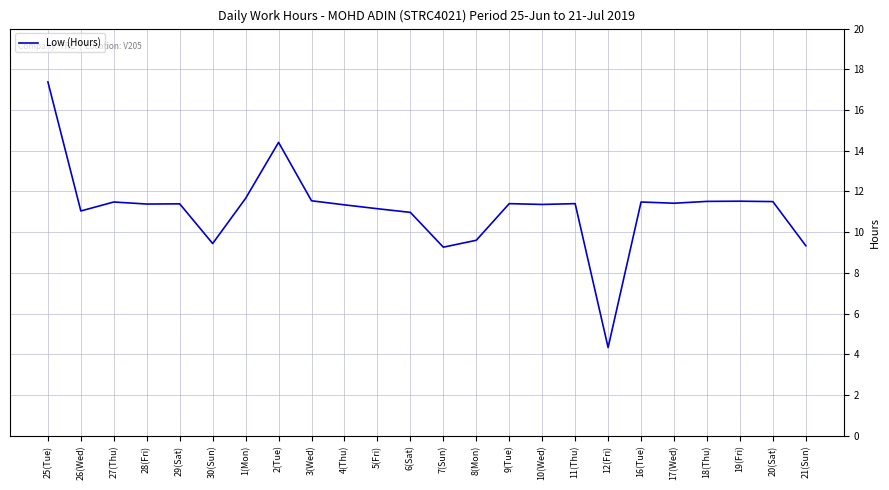

Is this an area chart (filled region under the line)?

No